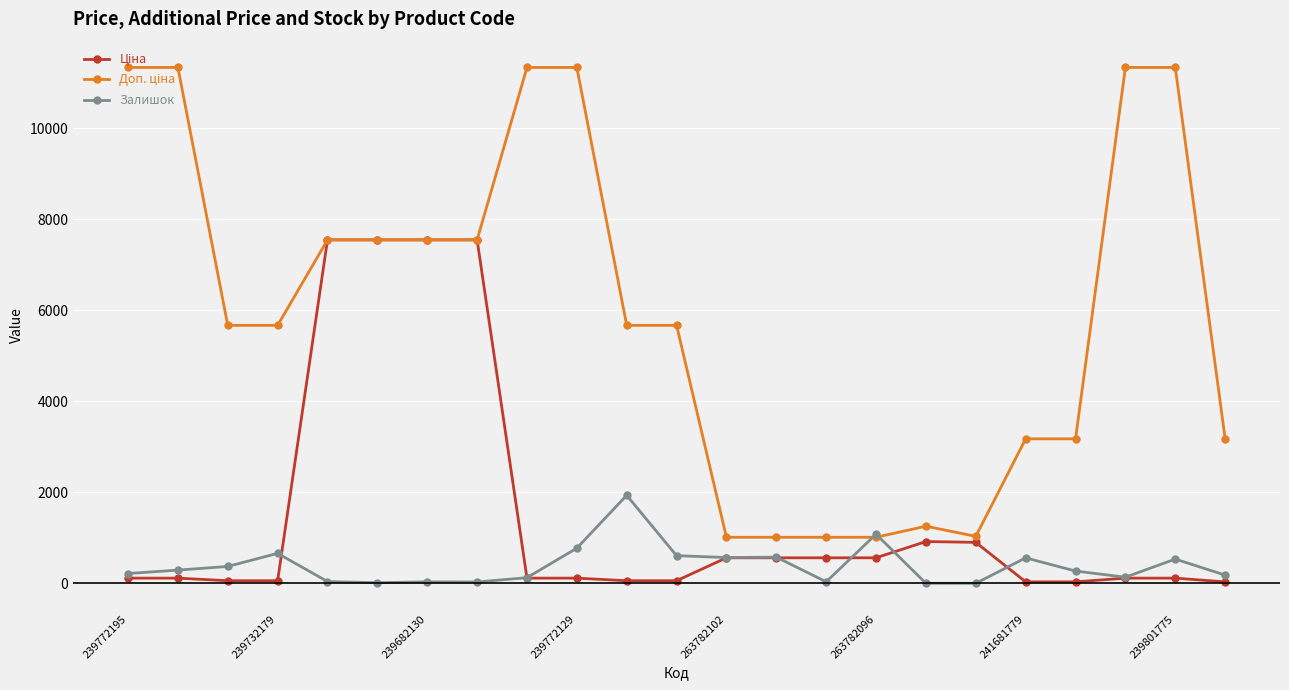

At how many categories does at least one series exceed 7946?

6